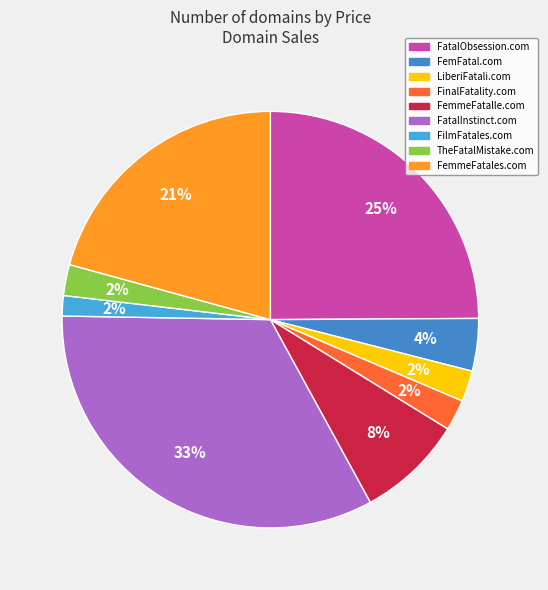

Count the number of slices in the pie.

9